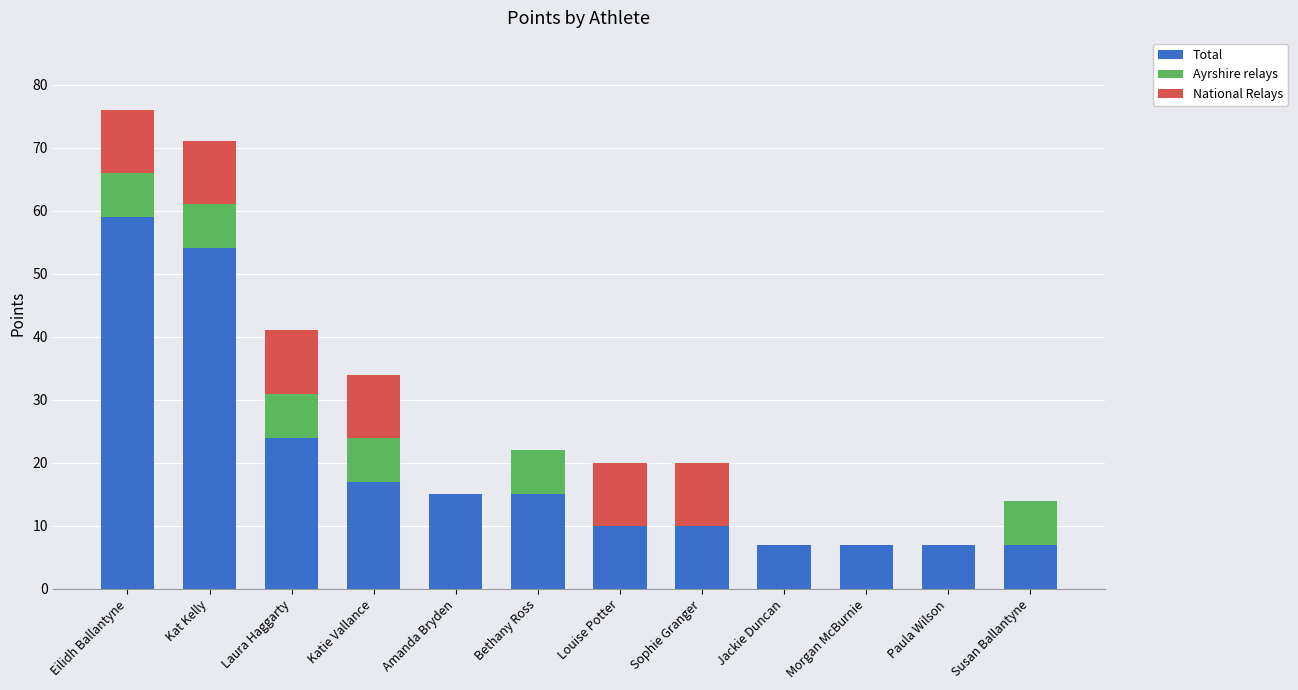

Where is Total nearest to the value 33?

Laura Haggarty